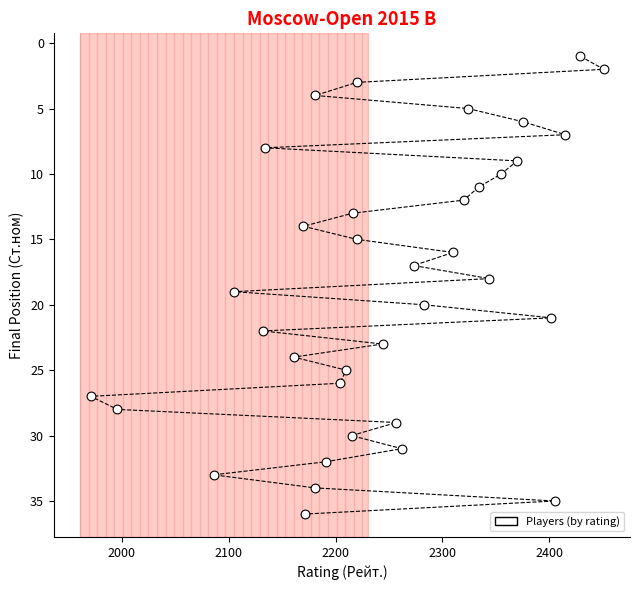

What is the range of X values (max minus min)?

480